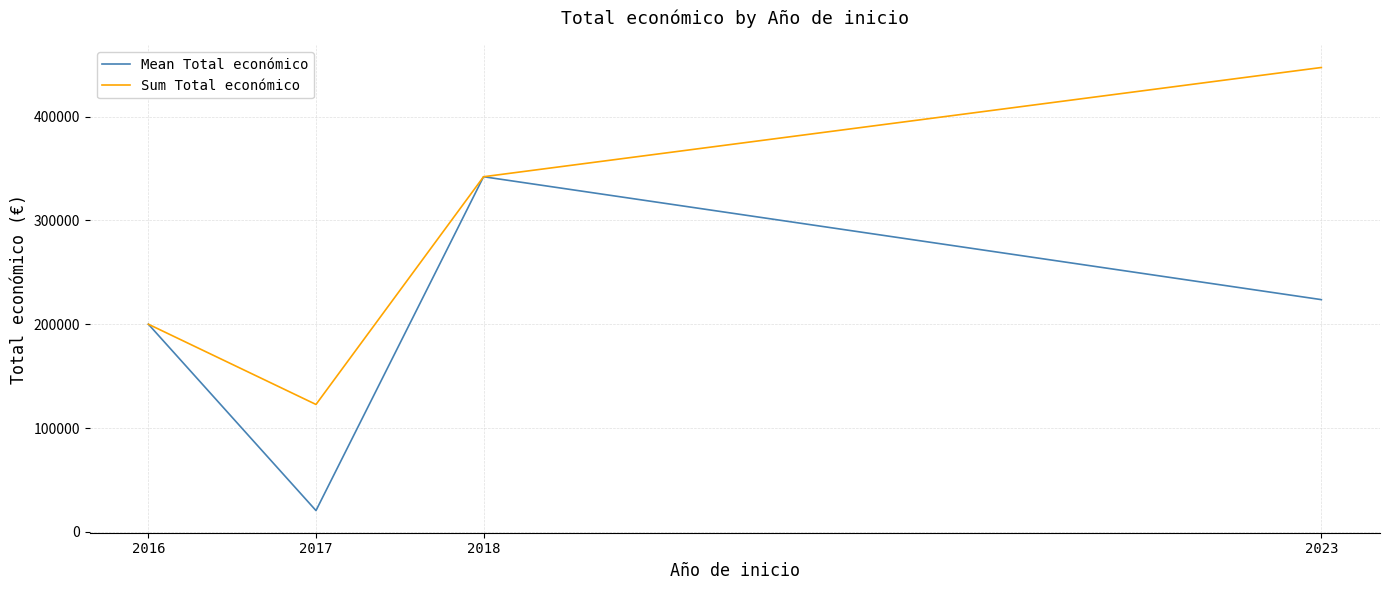

What is the lowest value of the Sum Total económico series?

122687.0